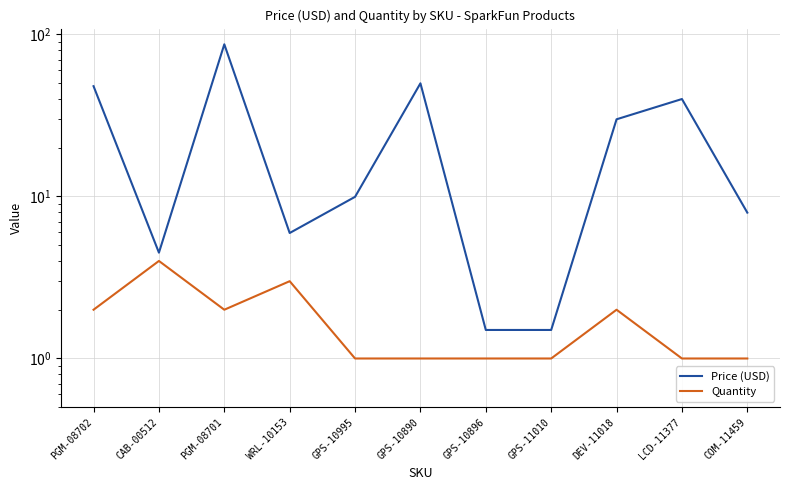

Between WRL-10153 and GPS-10995, which is larger?

GPS-10995